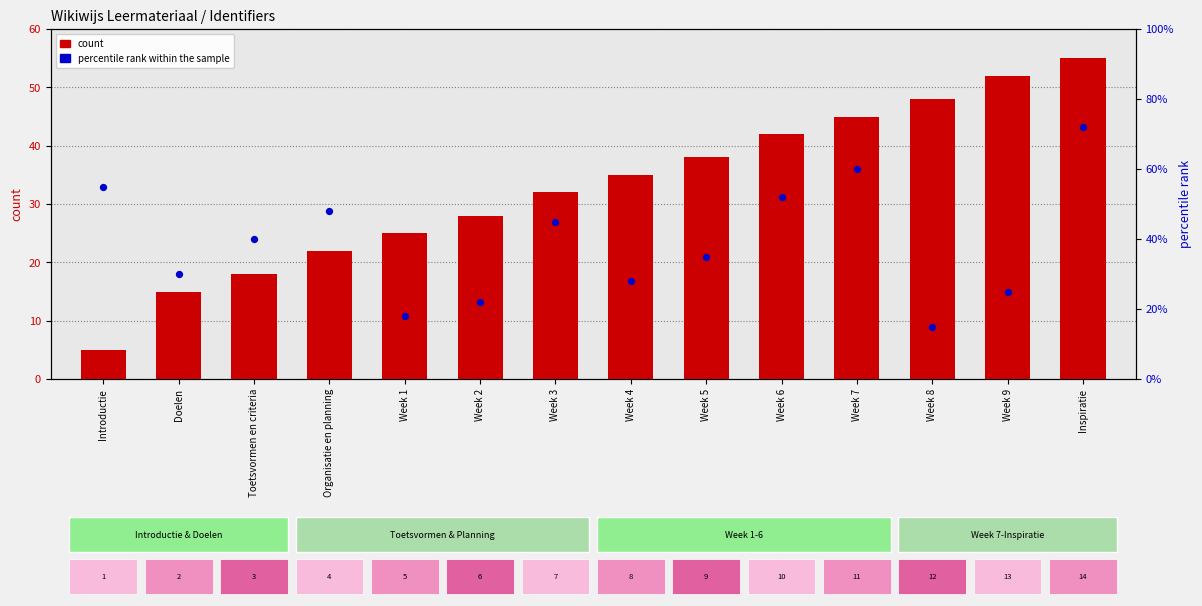

Which series has the largest Y range (max minus min)?

percentile rank within the sample